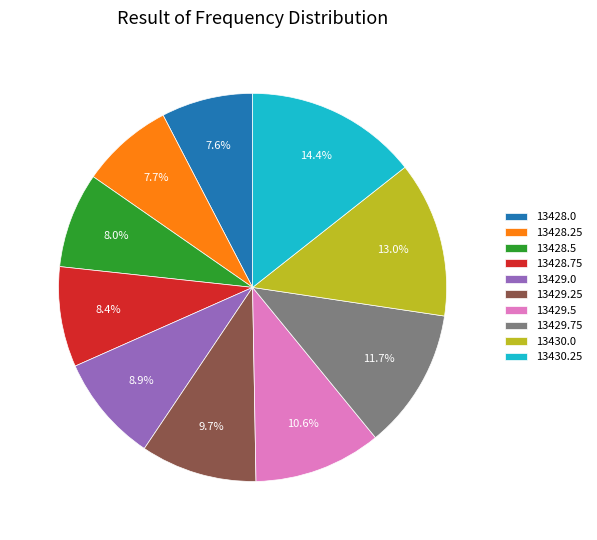

Between 13428.75 and 13430.0, which is larger?

13430.0